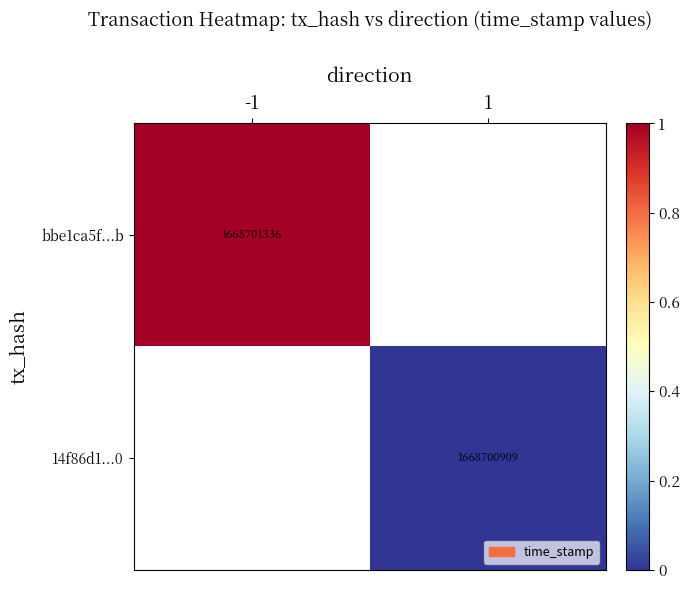

Is the value of 14f86d1...0 at 1 greater than the value of bbe1ca5f...b at -1?

No